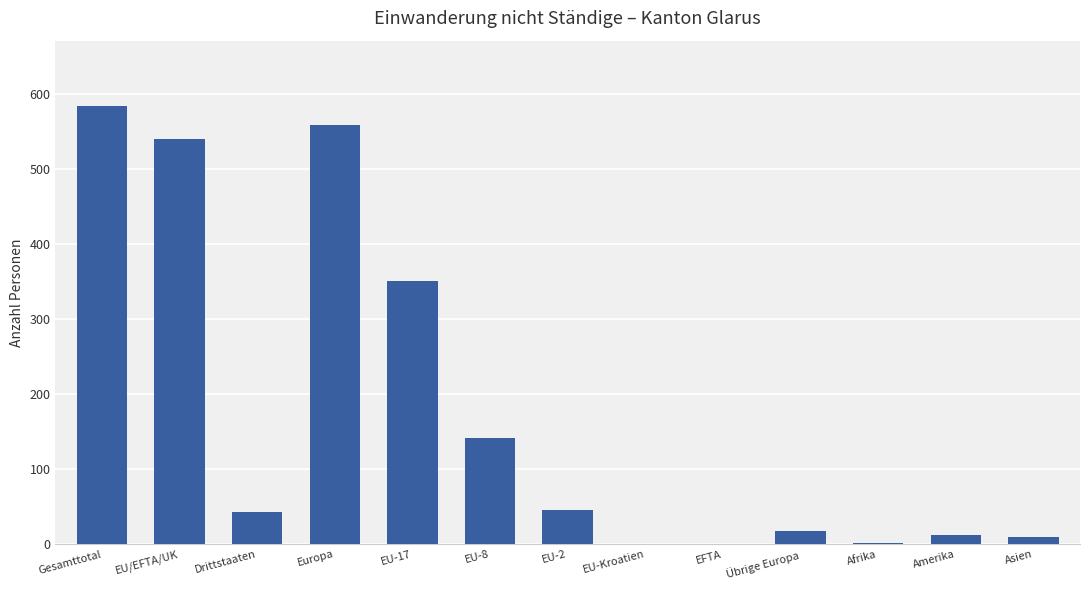

Are the bars grouped side by side (vs. stacked)?

No